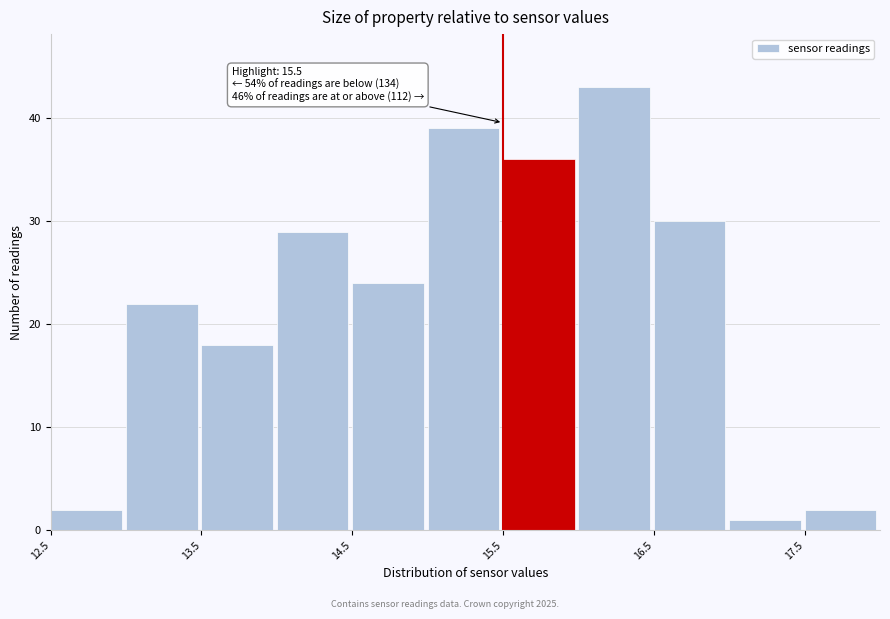

Over which range of the x-axis is the bar tallest?

16.0 to 16.5